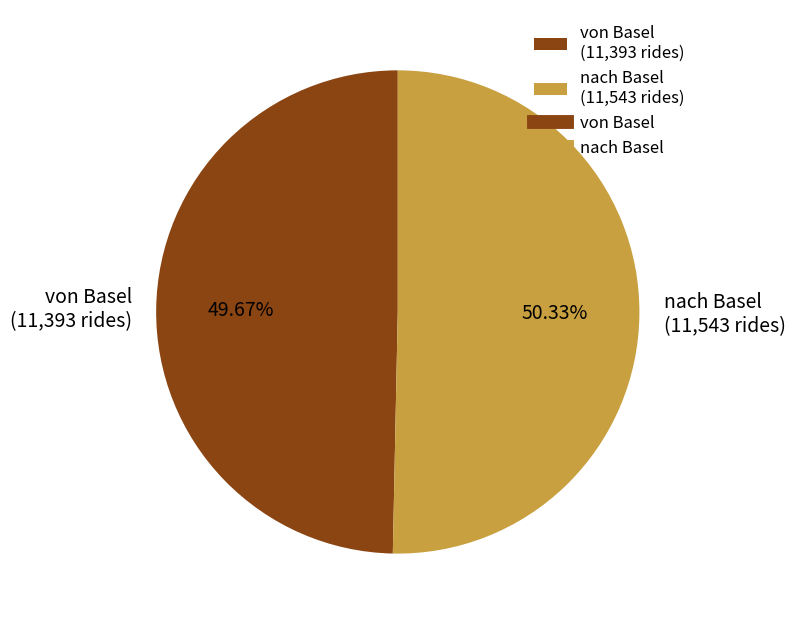

Approximately how many times larger is the value at von Basel compared to nach Basel?

1.0